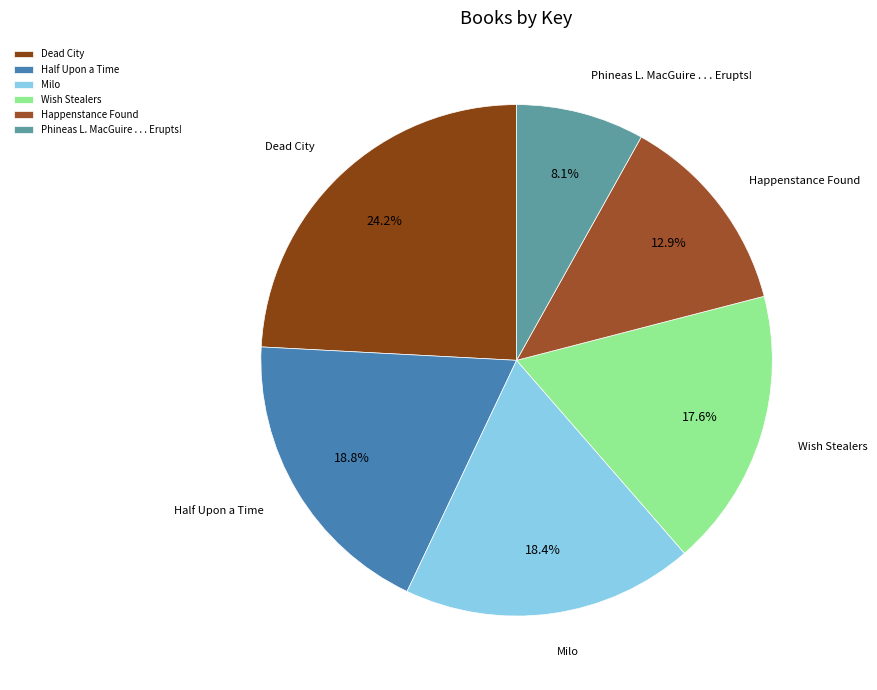

To the nearest percent, what is the combined percentage of Half Upon a Time and Milo?

37%